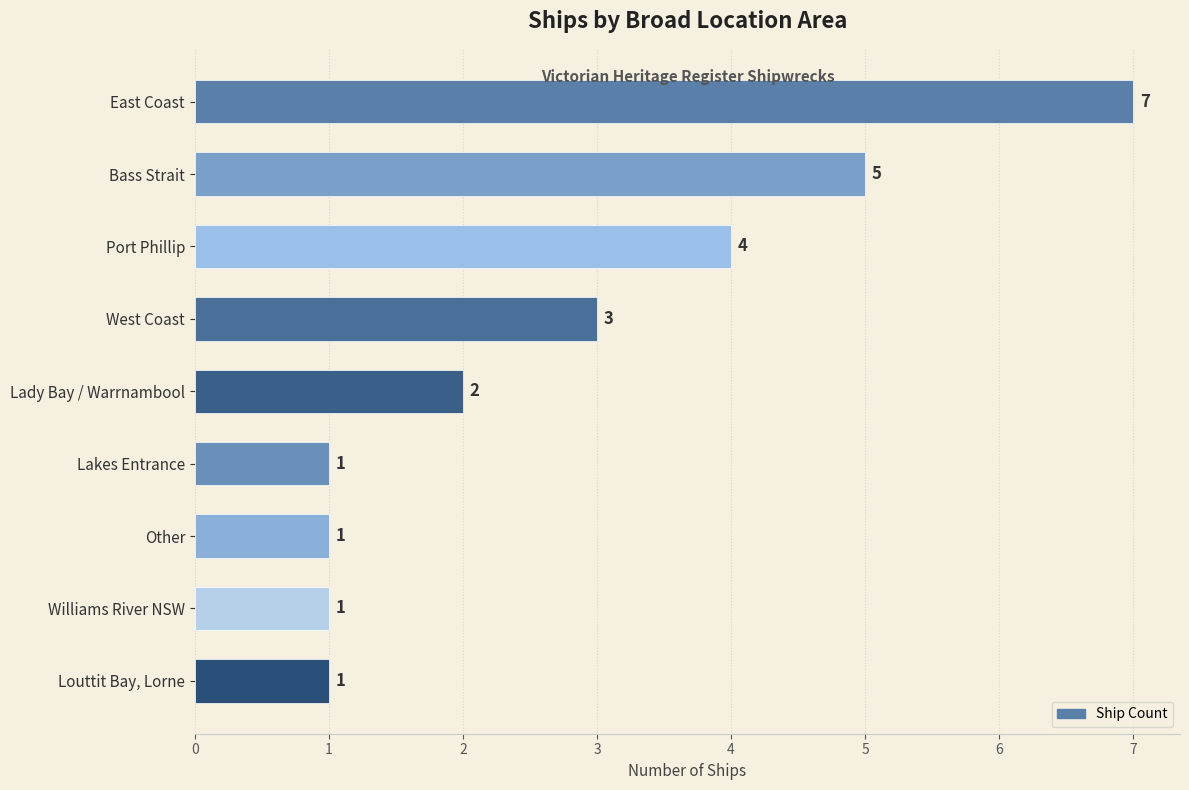

How many bars are there in total?

9